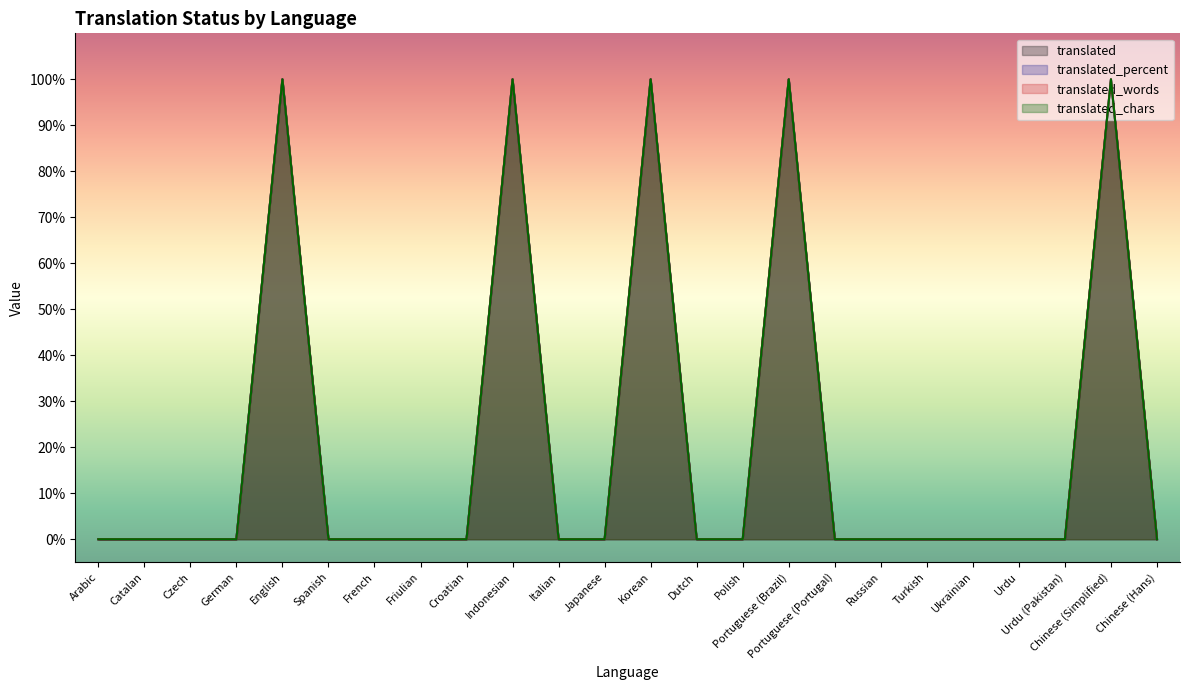

What is the difference between the maximum and second lowest values in the translated_percent series?

100